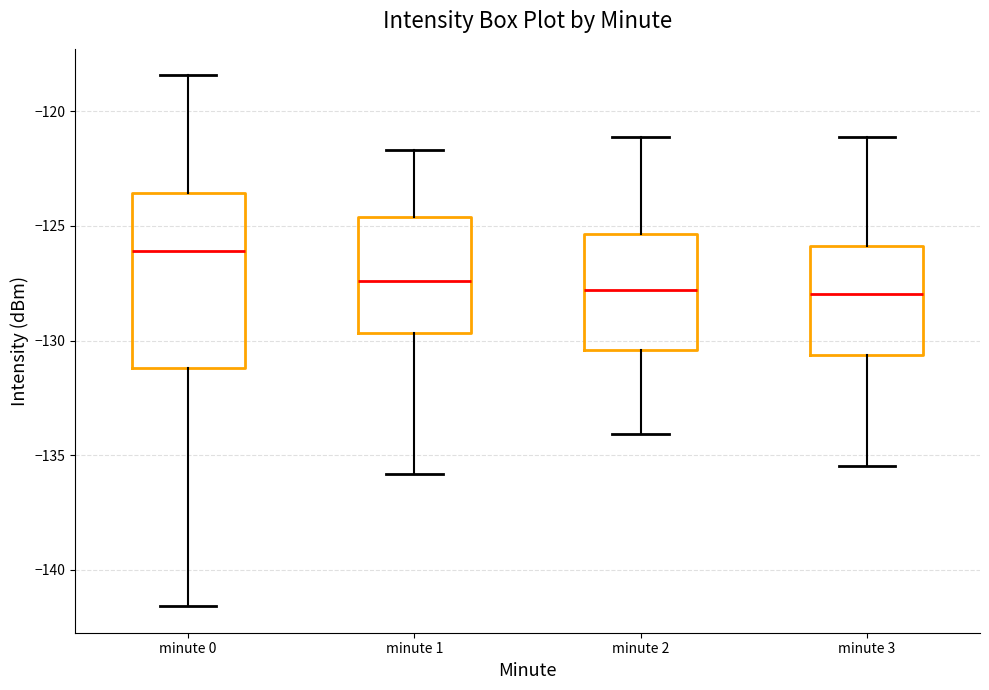

Which box's median line is the highest?

minute 0